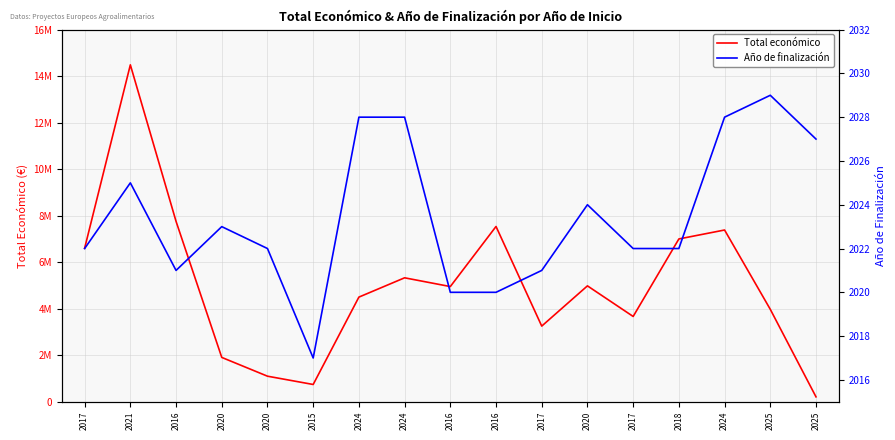

List the labels in order of Año de finalización value, smallest first.

2015, 2016, 2016, 2016, 2017, 2017, 2020, 2017, 2018, 2020, 2020, 2021, 2025, 2024, 2024, 2024, 2025